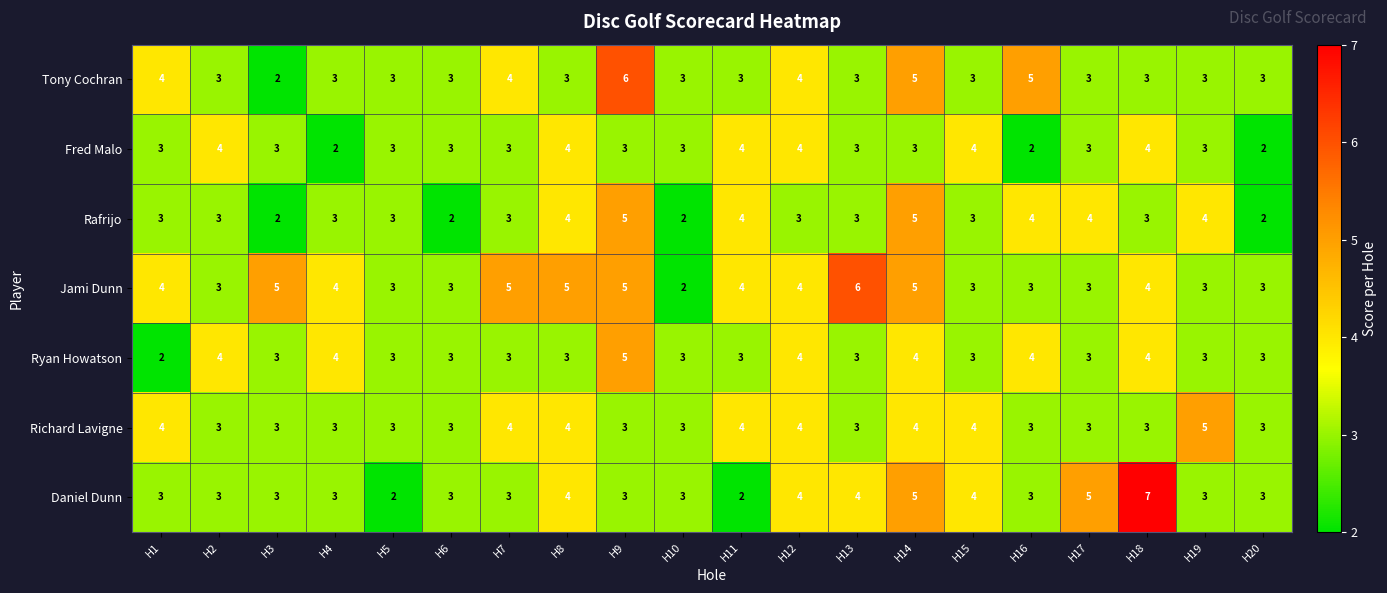

What is the total value across all series at H4?

22